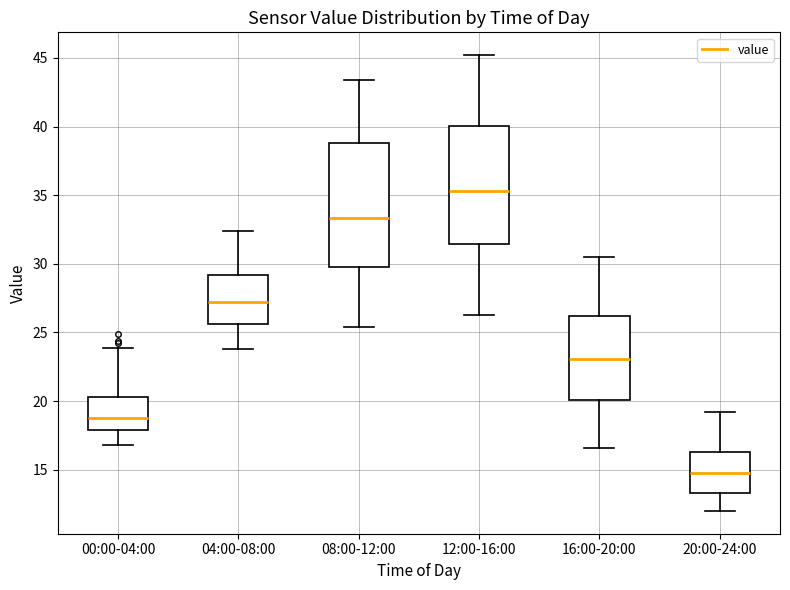

Where does the lower whisker of the box for 00:00-04:00 end on the y-axis? The values are not printed on the chart, so give them approximately, as read against the axis.

17.0